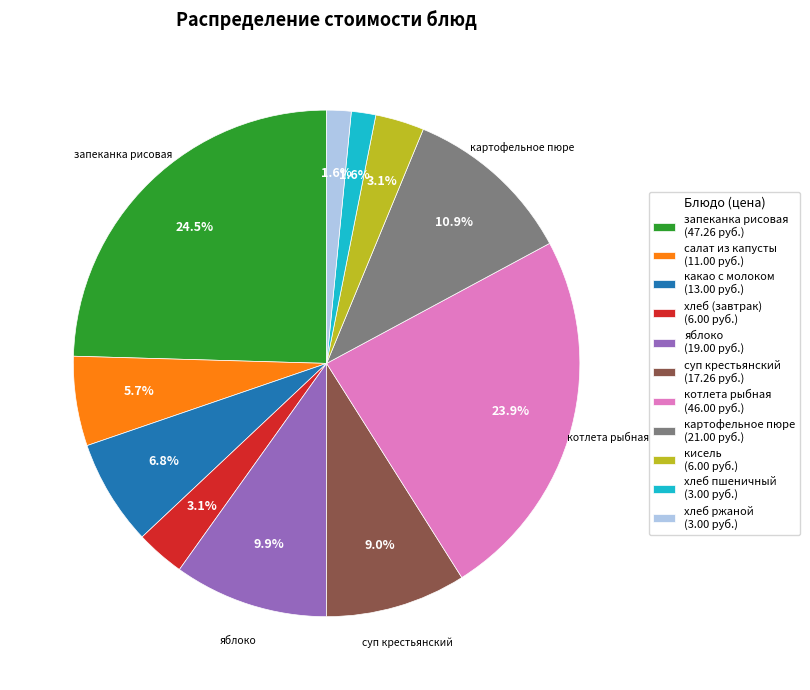

Between хлеб ржаной (3.00 руб.) and картофельное пюре (21.00 руб.), which is larger?

картофельное пюре (21.00 руб.)